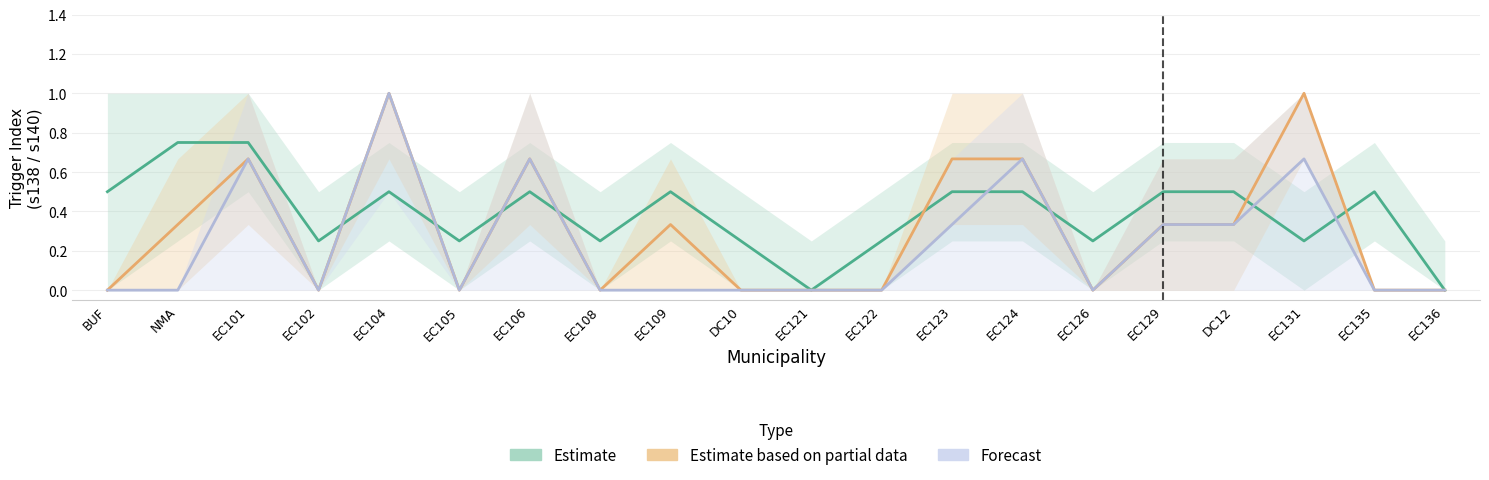

Is this an area chart (filled region under the line)?

No